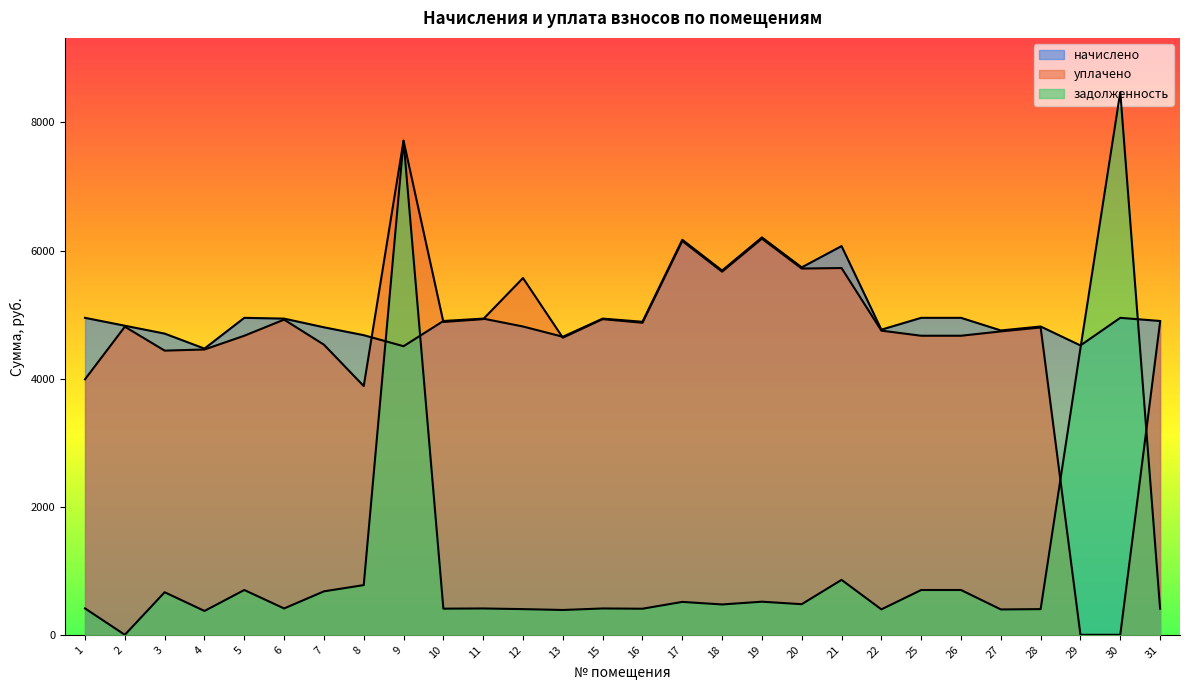

Where does the начислено series first go above 4900?

1